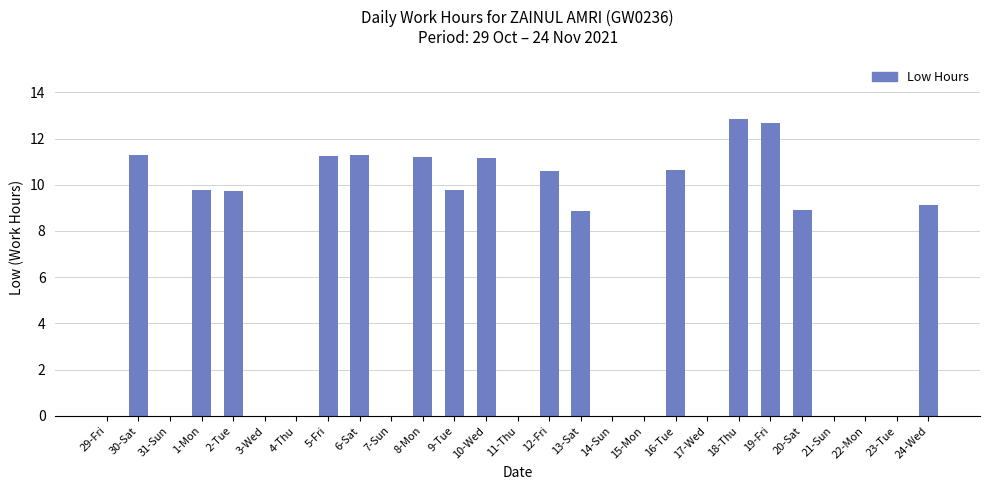

Which label corresponds to the largest value in the chart?

18-Thu